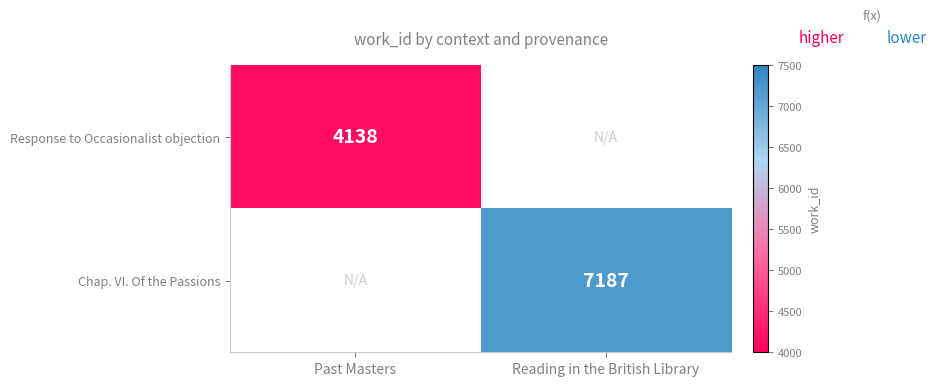

True or false: Chap. VI. Of the Passions has a value of 12702.5 at Reading in the British Library.

False